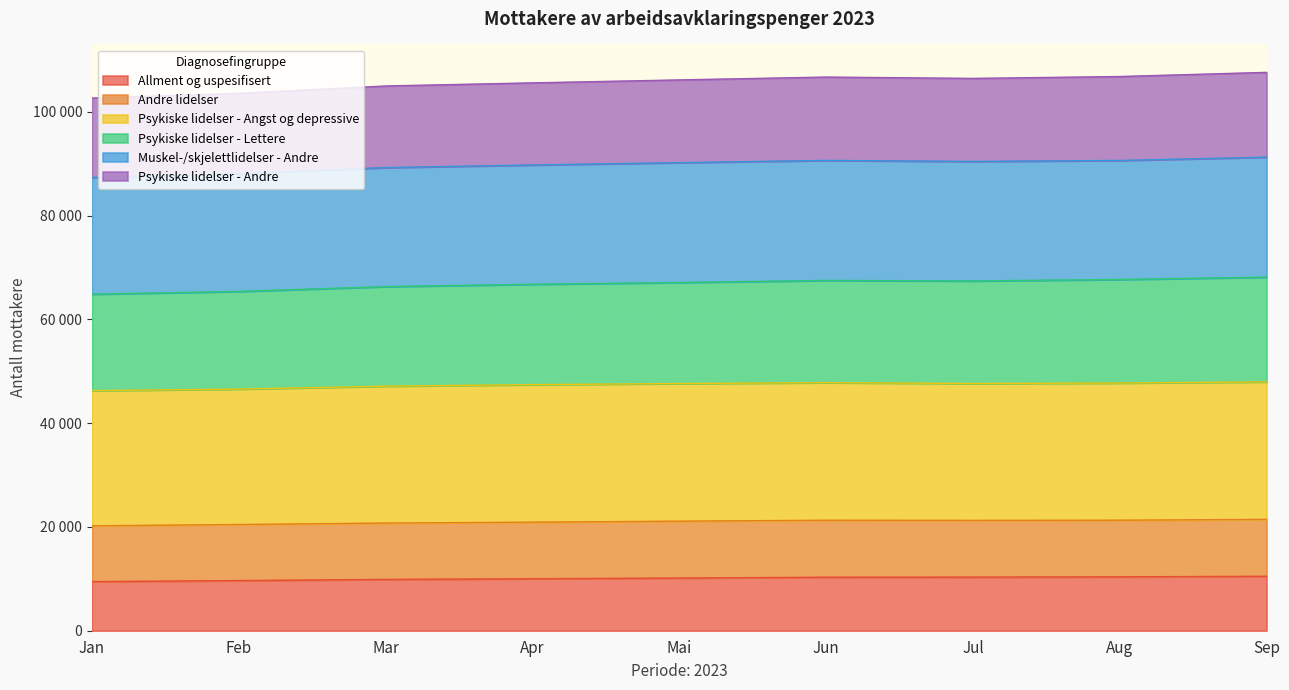

Which category has the highest value in the Psykiske lidelser - Lettere series?

Sep